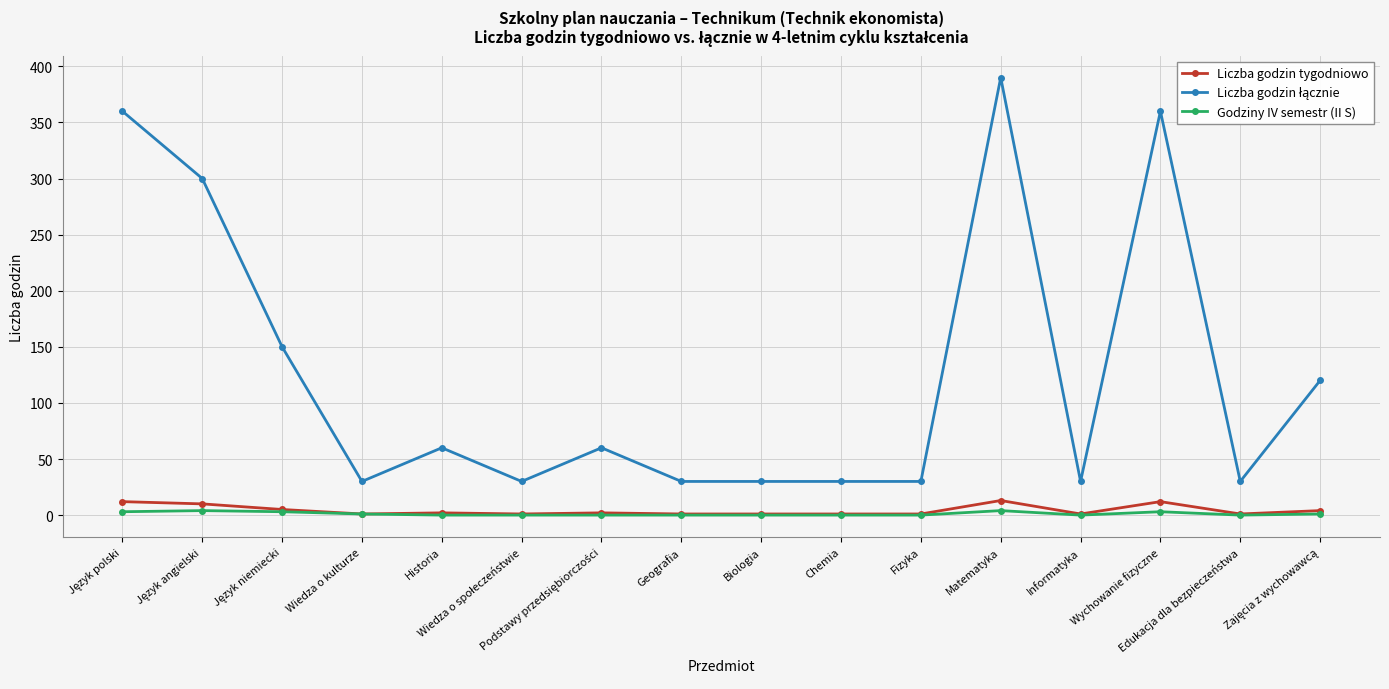

At how many categories does at least one series exceed 173?

4